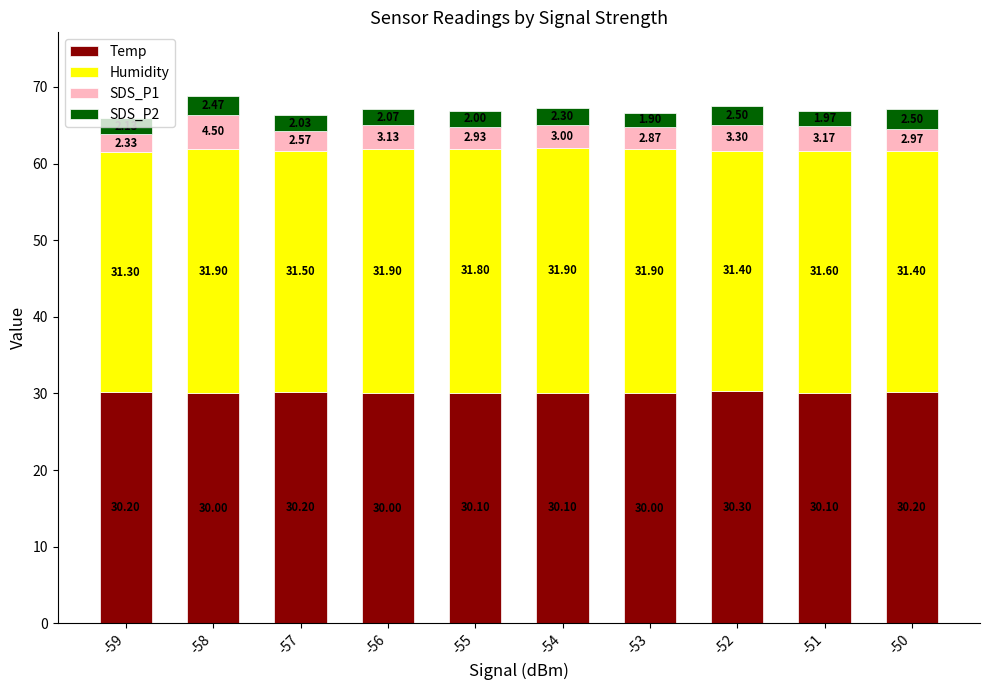

What is the average value of the Temp series?

30.1